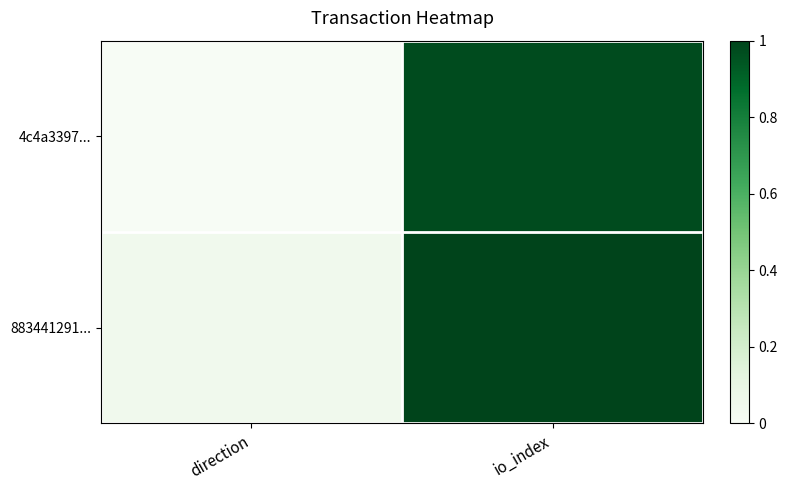

Reading left to right, transcribe all the data shown in this chart.

4c4a3397...: direction=0.0	io_index=1.0
883441291...: direction=0.0	io_index=1.0